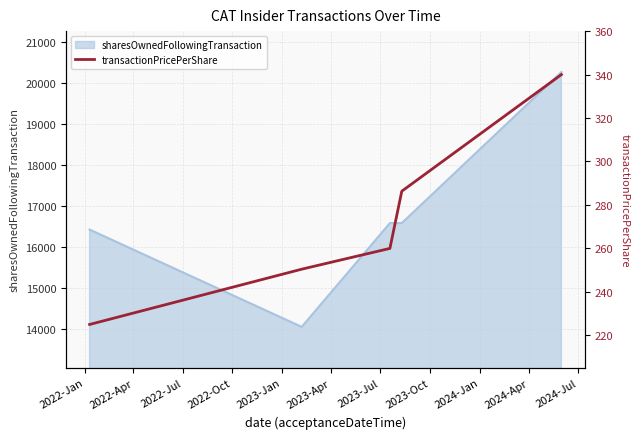

How many data points does each series have?

5